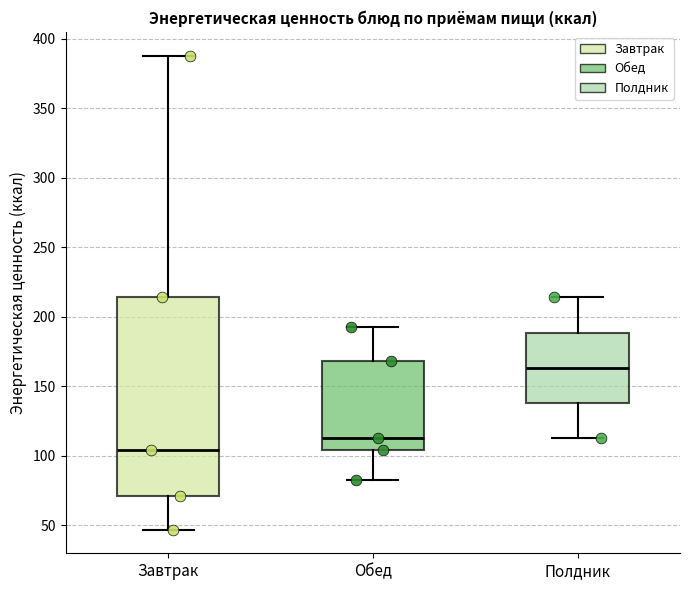

Which box has the highest median line?

Полдник